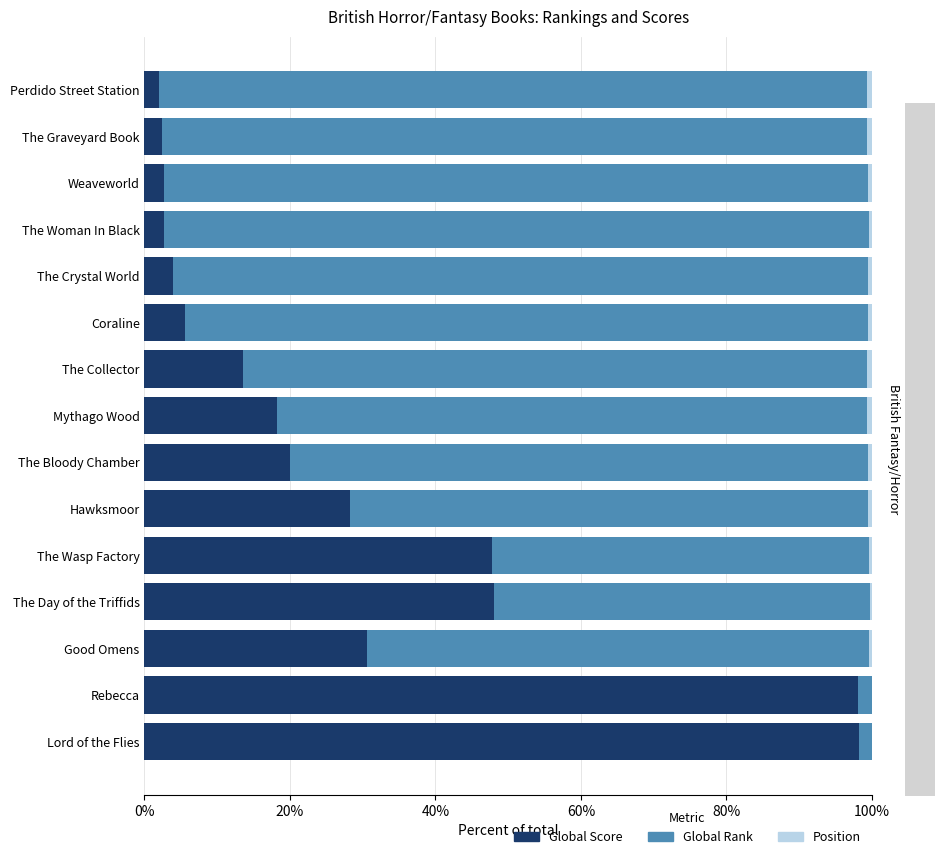

Is it true that Global Score equals 47.8 at The Wasp Factory?

True